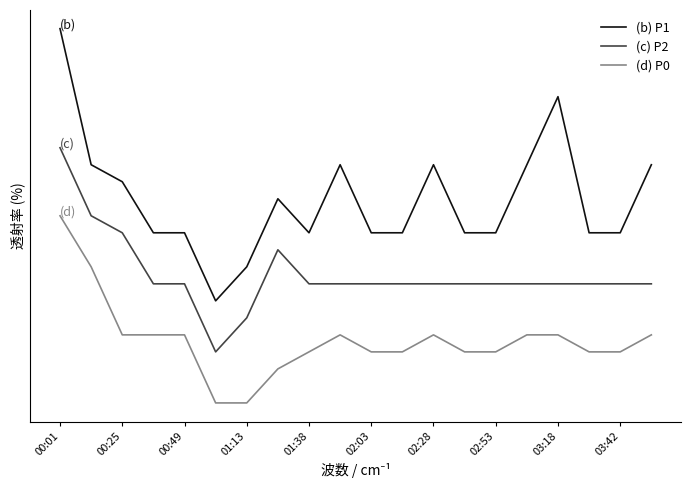

Does the chart have visible grid lines?

No